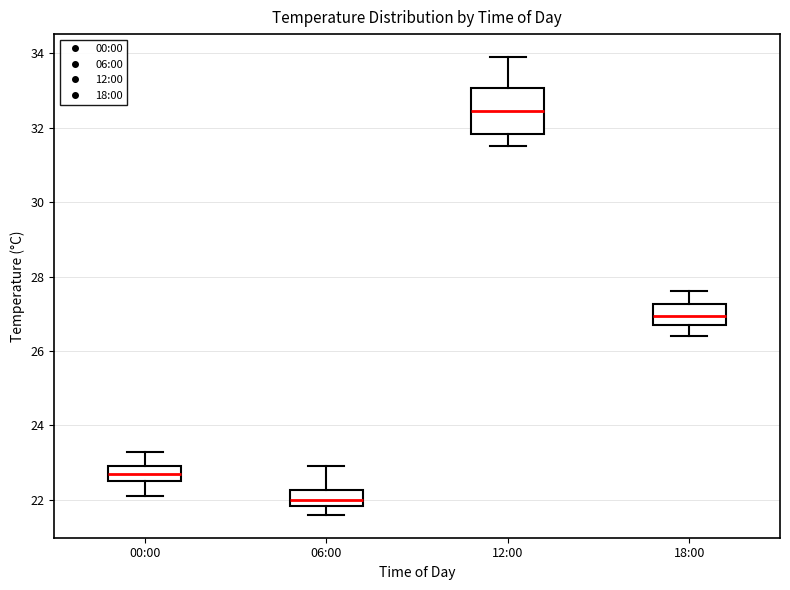

Which box's median line is the highest?

12:00